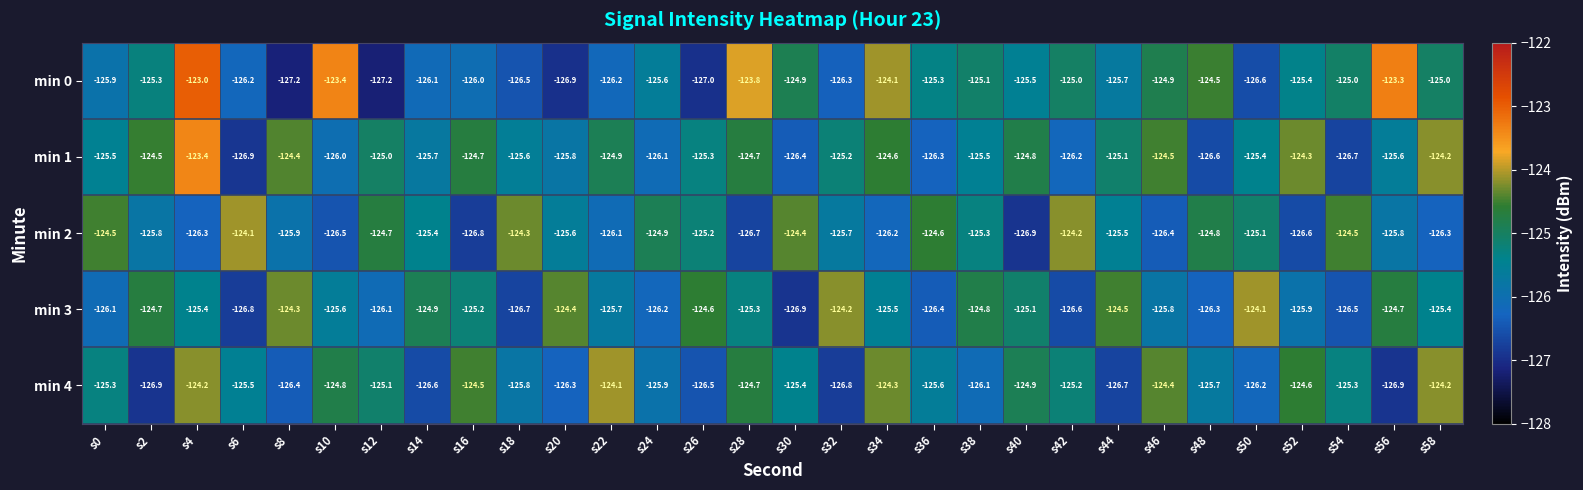

At s44, list the series in order from smallest to largest.

min 4, min 0, min 2, min 1, min 3